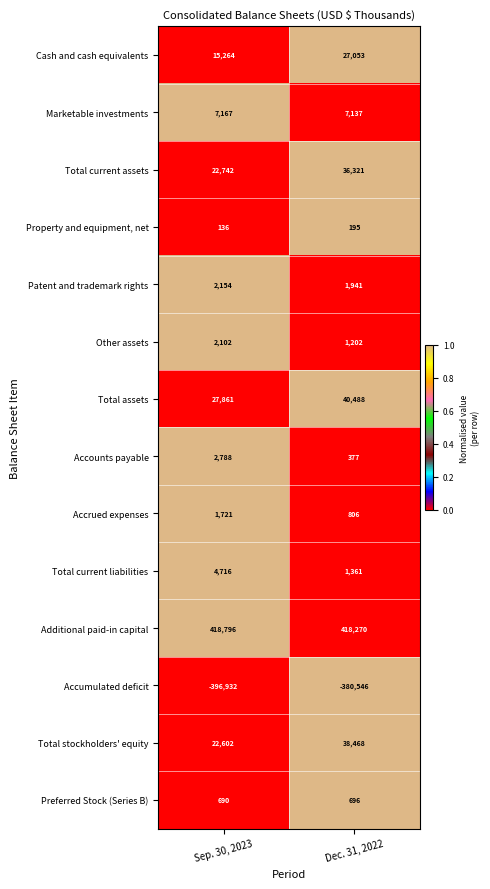

What is the approximate value of Other assets at Sep. 30, 2023?

2102